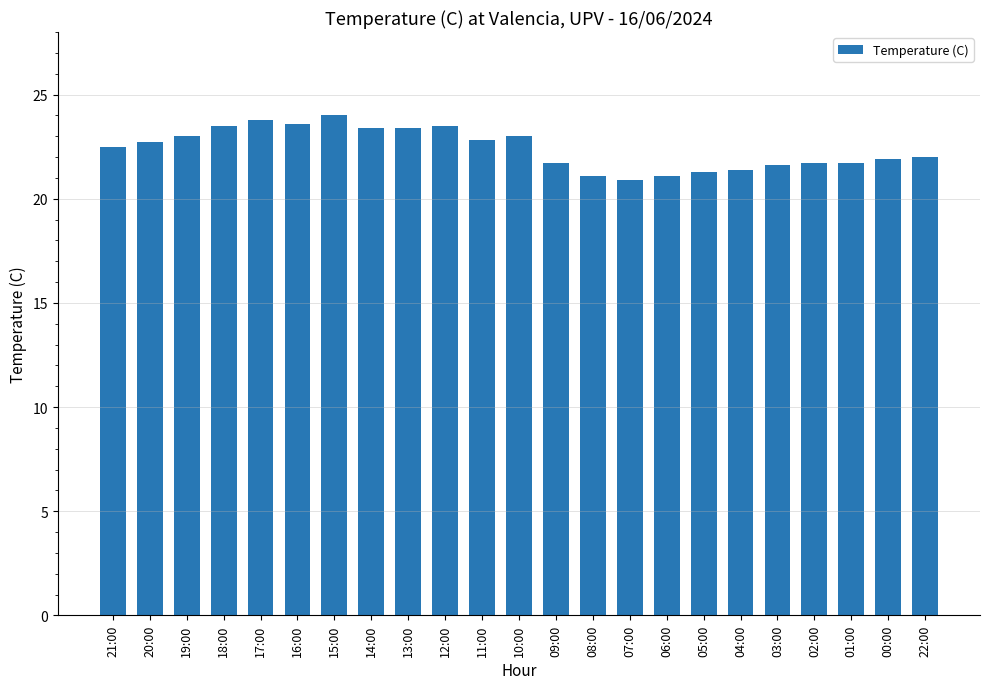

True or false: the data shows 28.6 at 08:00.

False